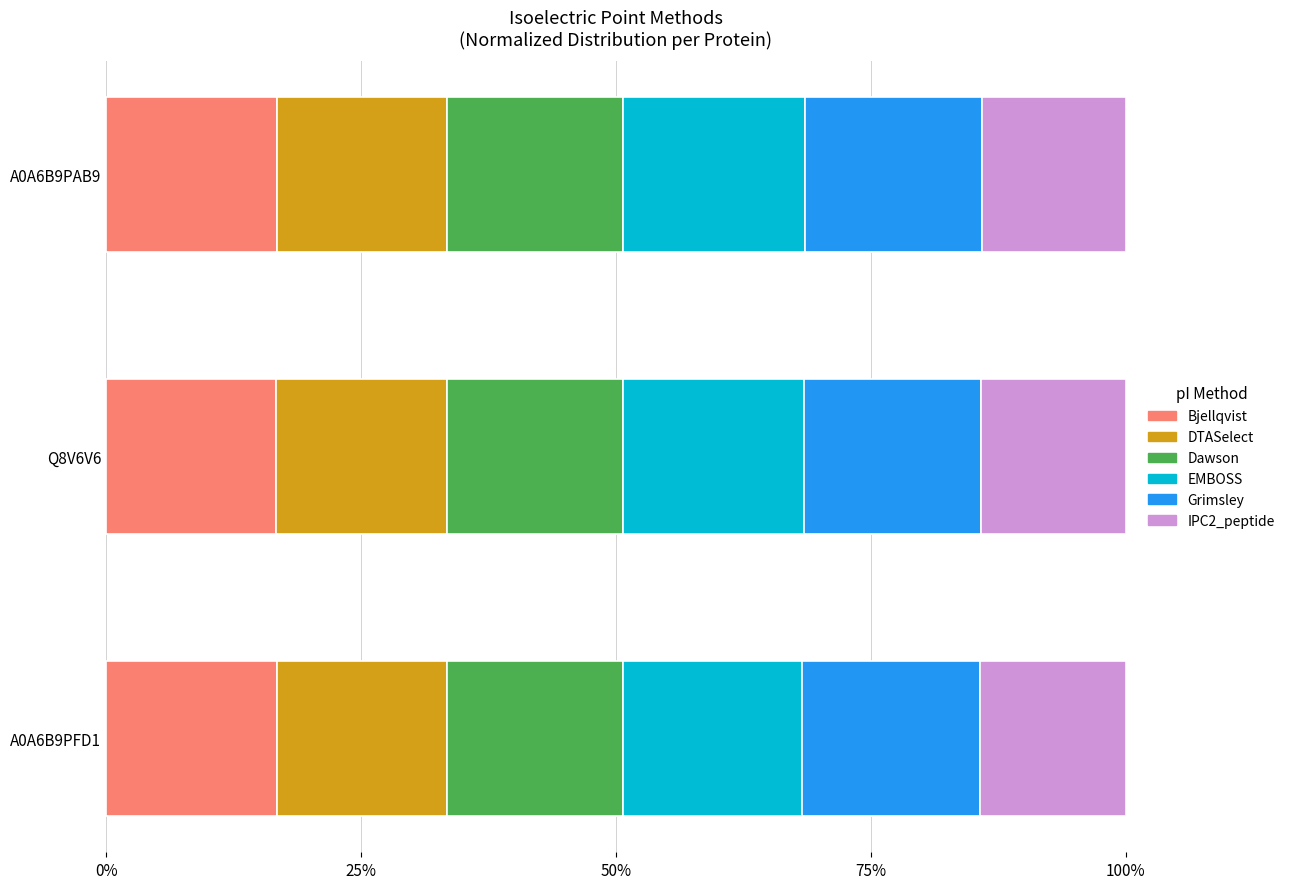

Reading right to left, what are all the values shown in this chart?

Bjellqvist: 0.2	0.2	0.2
DTASelect: 0.2	0.2	0.2
Dawson: 0.2	0.2	0.2
EMBOSS: 0.2	0.2	0.2
Grimsley: 0.2	0.2	0.2
IPC2_peptide: 0.1	0.1	0.1